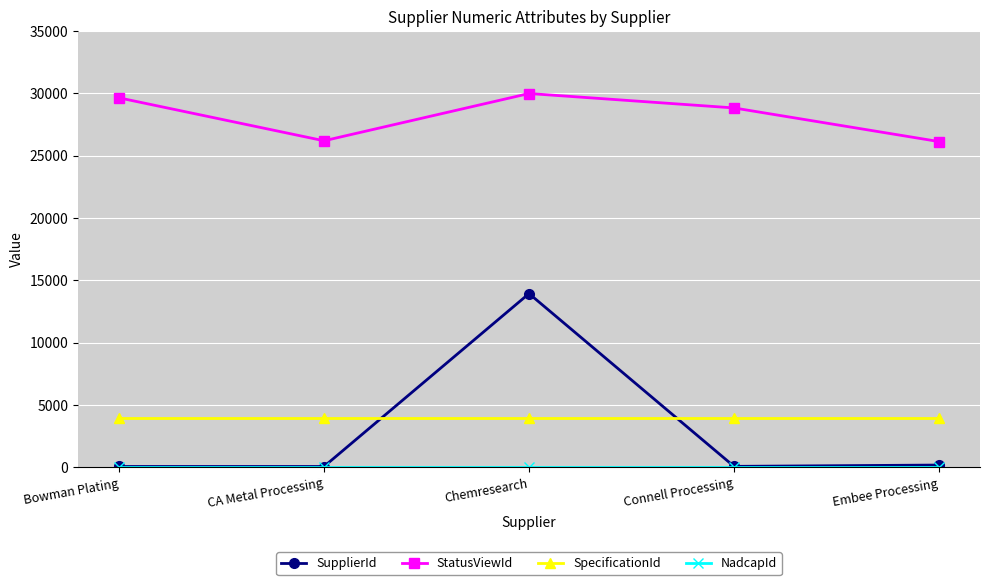

Count the number of categories in the chart.

5